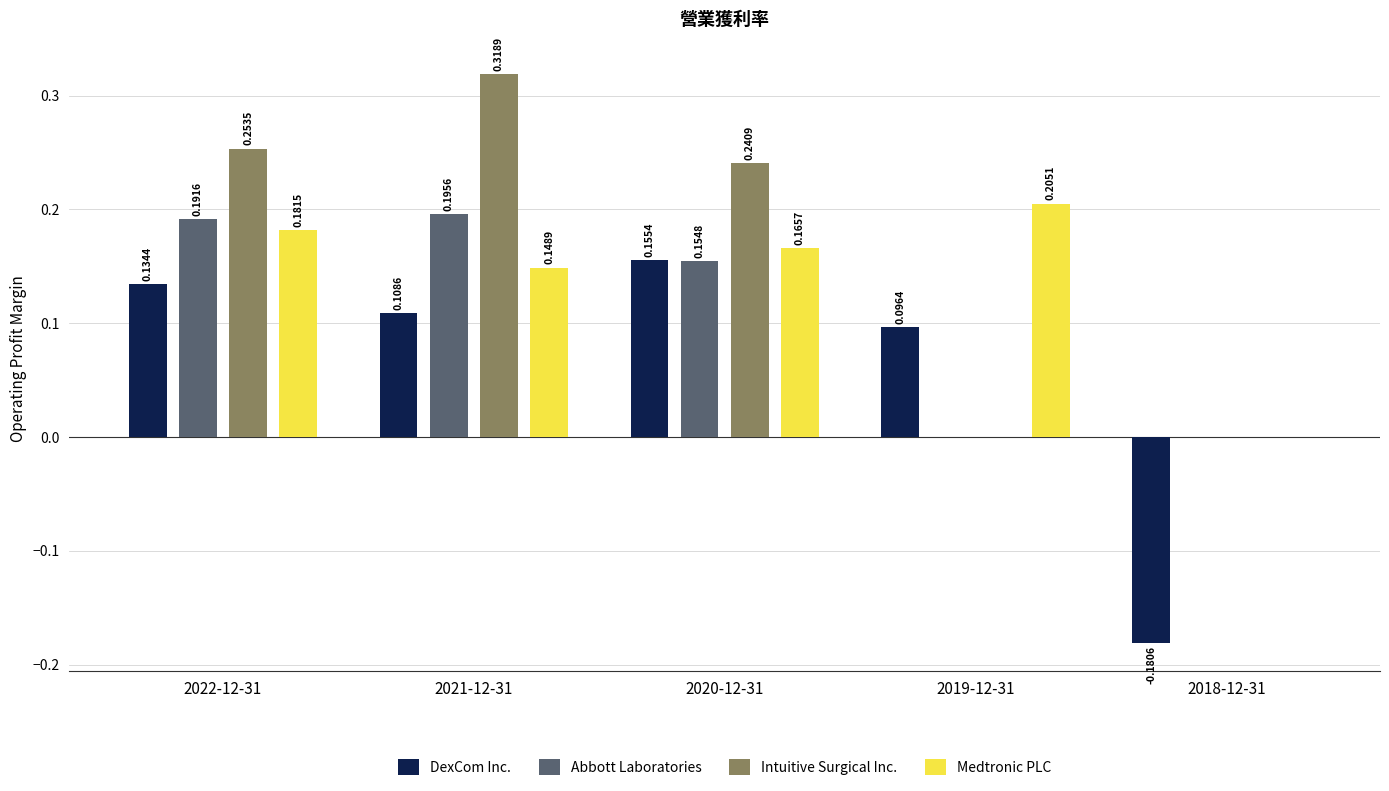

What is the sum of all Abbott Laboratories values?

0.5